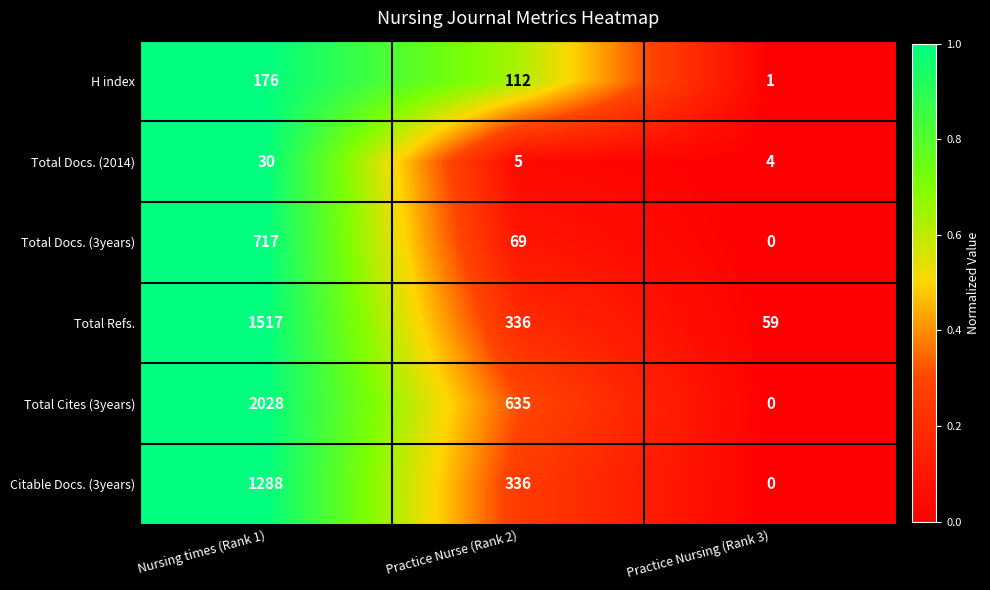

Reading left to right, extract all data points from this chart.

H index: 176	112	1
Total Docs. (2014): 30	5	4
Total Docs. (3years): 717	69	0
Total Refs.: 1517	336	59
Total Cites (3years): 2028	635	0
Citable Docs. (3years): 1288	336	0